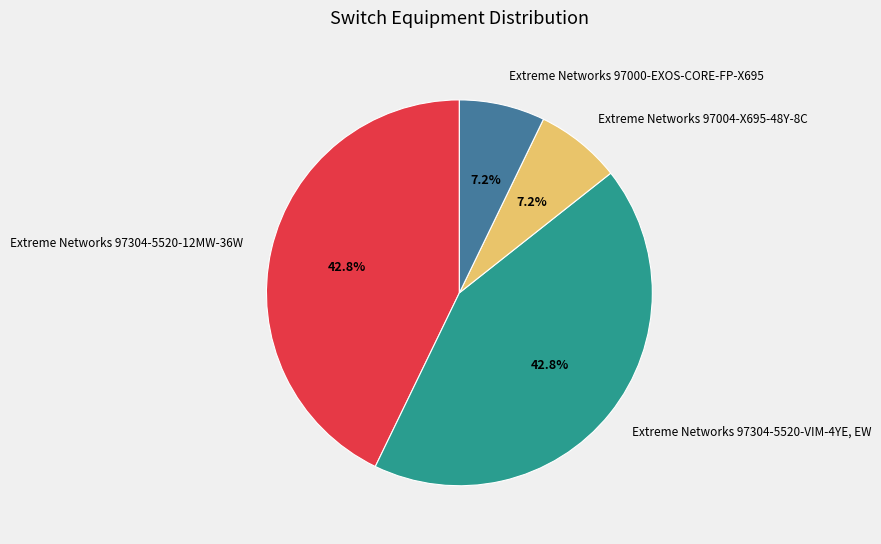

Is there any slice that represents more than half of the pie?

No